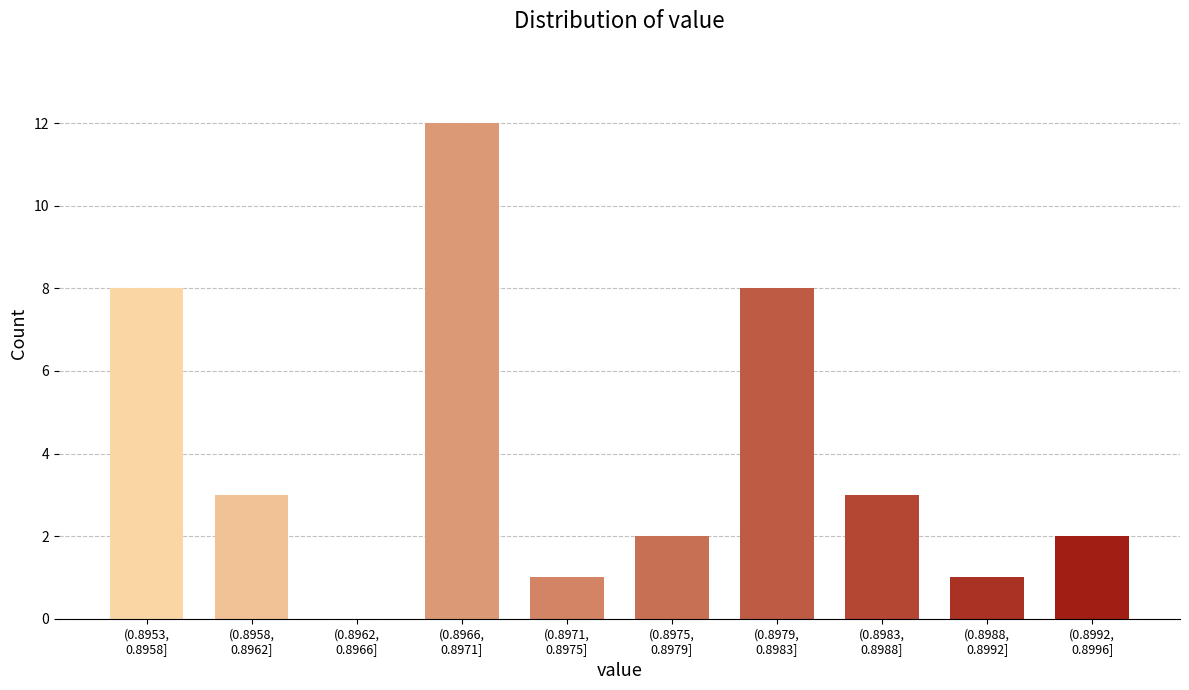

What is the greatest value displayed?

12